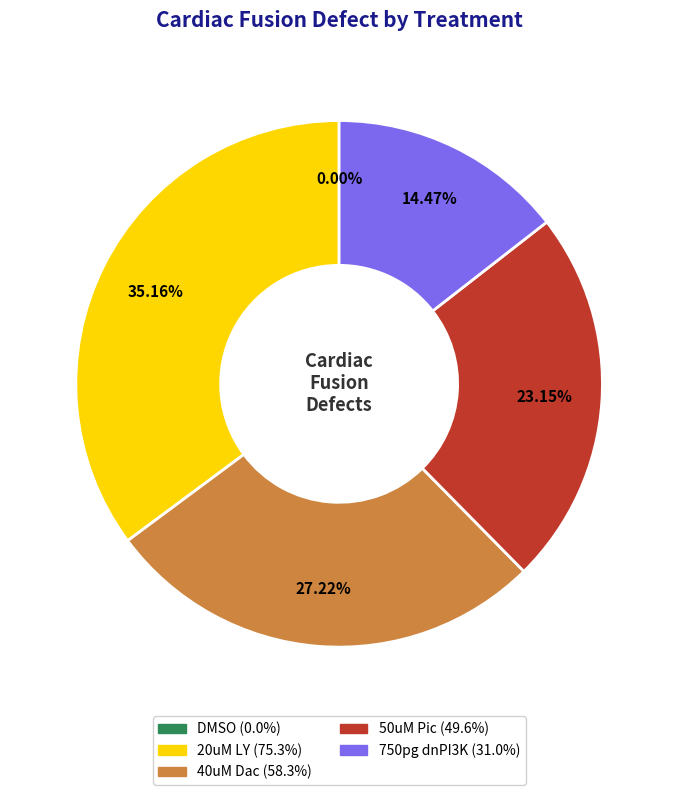

To the nearest percent, what is the difference between the 20uM LY and 40uM Dac slice percentages?

8%